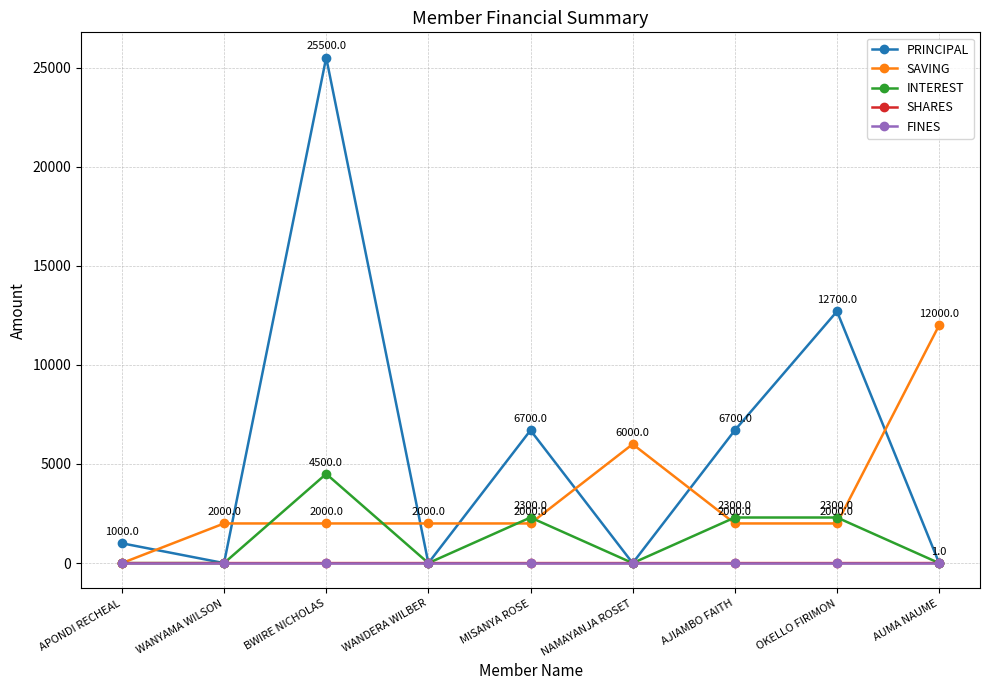

Which label corresponds to the largest value in the chart?

BWIRE NICHOLAS